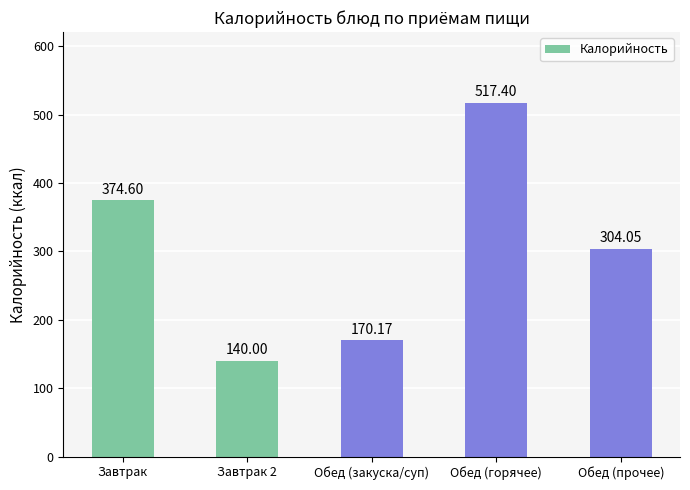

At which label is the value closest to 328?

Обед (прочее)